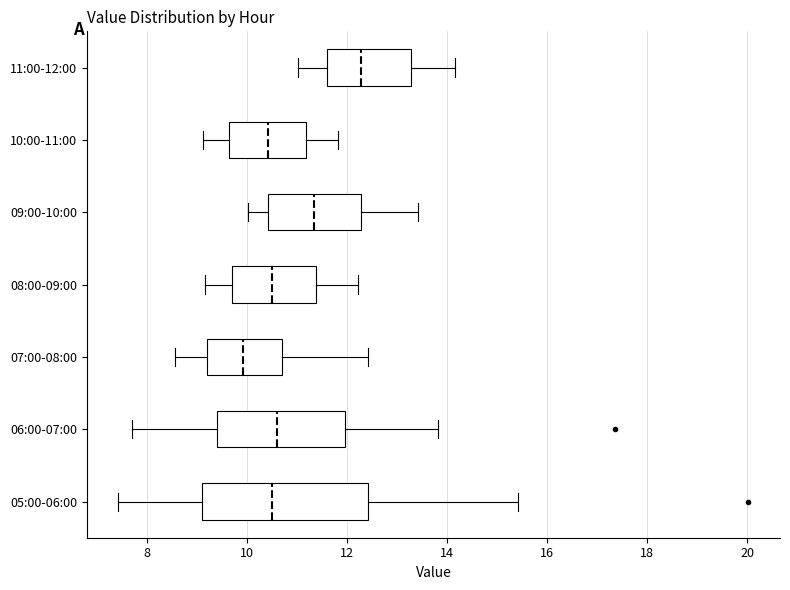

Reading bottom to top, read every box against the x-axis: the position of its median line, the range the box covers, and the ends of its whiskers. The values are not printed on the chart, so give them approximately, as read against the axis.

05:00-06:00: median 10.6, box 9.2 to 12.4, whiskers 7.4 to 15.4
06:00-07:00: median 10.6, box 9.4 to 12.0, whiskers 7.8 to 13.8
07:00-08:00: median 10.0, box 9.2 to 10.6, whiskers 8.6 to 12.4
08:00-09:00: median 10.6, box 9.8 to 11.4, whiskers 9.2 to 12.2
09:00-10:00: median 11.4, box 10.4 to 12.2, whiskers 10.0 to 13.4
10:00-11:00: median 10.4, box 9.6 to 11.2, whiskers 9.2 to 11.8
11:00-12:00: median 12.2, box 11.6 to 13.2, whiskers 11.0 to 14.2